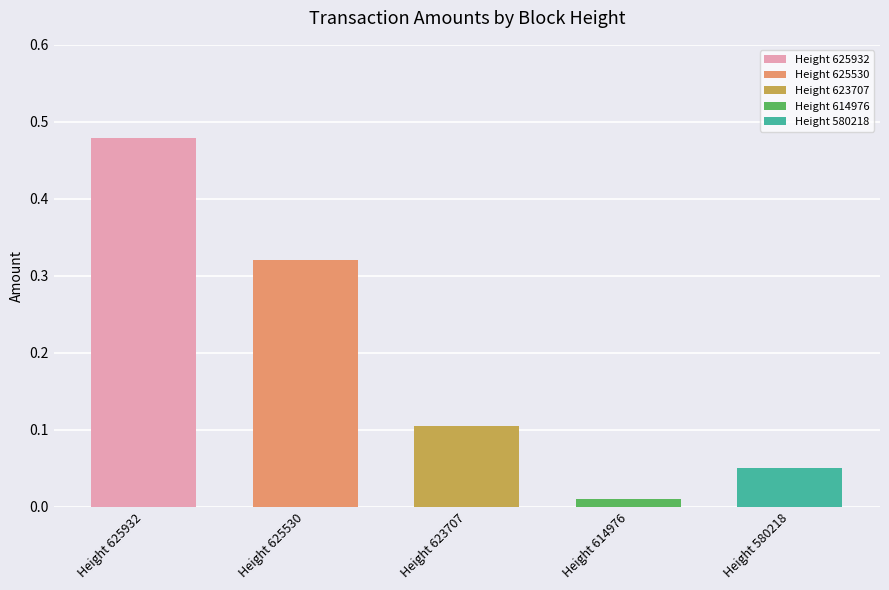

Are the bars grouped side by side (vs. stacked)?

No